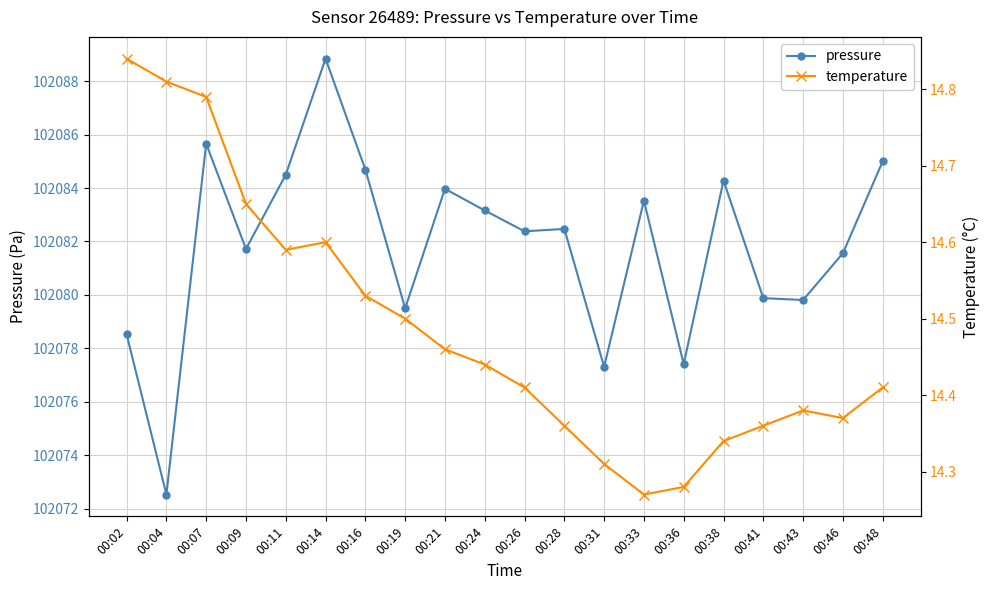

Reading left to right, transcribe all the data shown in this chart.

pressure: 00:02=102078.5	00:04=102072.5	00:07=102085.7	00:09=102081.7	00:11=102084.5	00:14=102088.8	00:16=102084.7	00:19=102079.5	00:21=102084.0	00:24=102083.2	00:26=102082.4	00:28=102082.5	00:31=102077.3	00:33=102083.5	00:36=102077.4	00:38=102084.3	00:41=102079.9	00:43=102079.8	00:46=102081.6	00:48=102085.0
temperature: 00:02=14.8	00:04=14.8	00:07=14.8	00:09=14.7	00:11=14.6	00:14=14.6	00:16=14.5	00:19=14.5	00:21=14.5	00:24=14.4	00:26=14.4	00:28=14.4	00:31=14.3	00:33=14.3	00:36=14.3	00:38=14.3	00:41=14.4	00:43=14.4	00:46=14.4	00:48=14.4